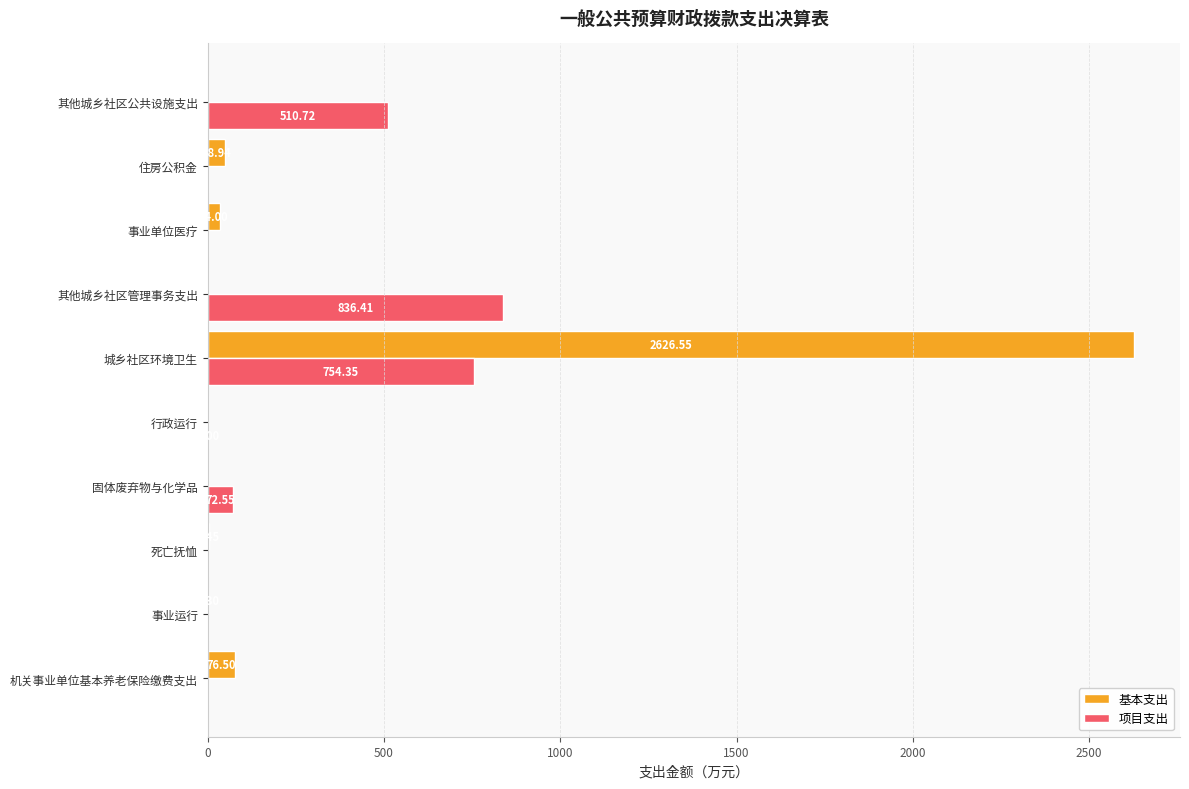

Where is 基本支出 nearest to the value 1313?

机关事业单位基本养老保险缴费支出